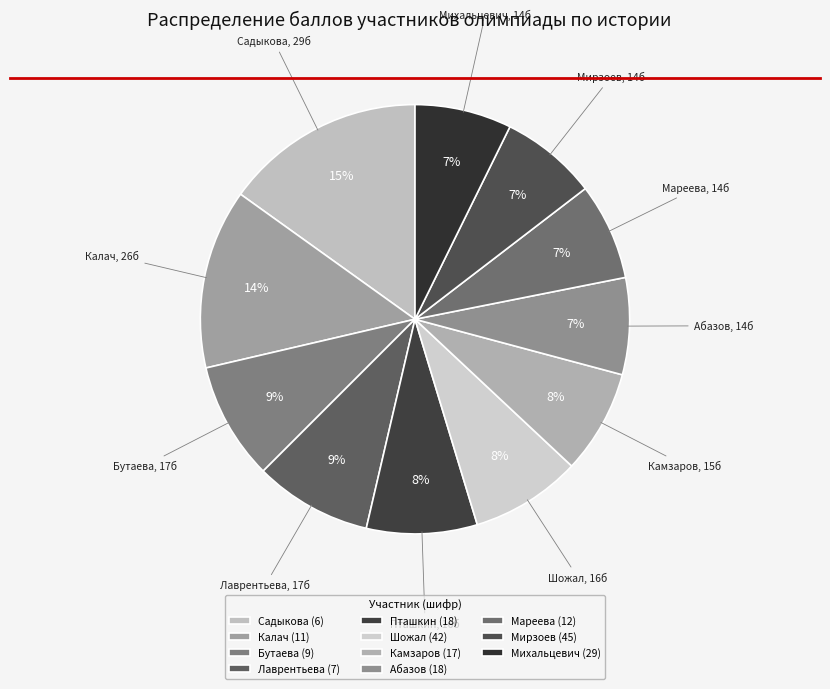

True or false: Пташкин (18) accounts for 8% of the total.

True